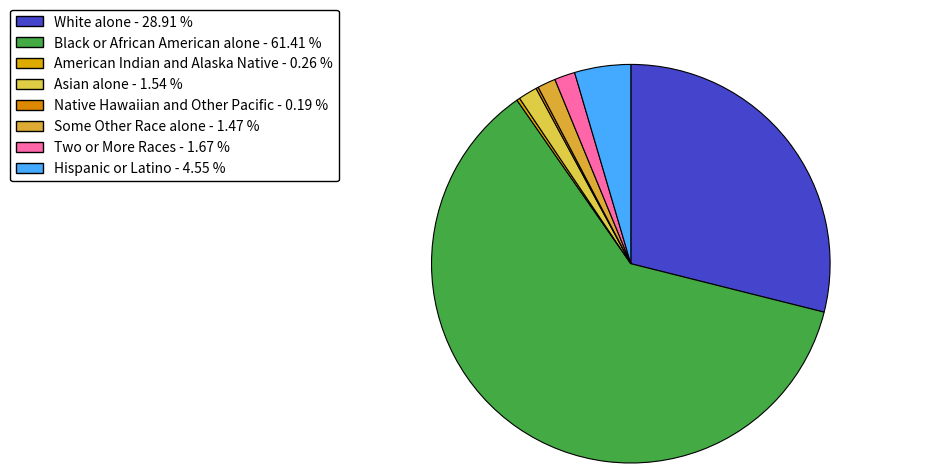

What is the largest slice in the pie chart?

Black or African American alone